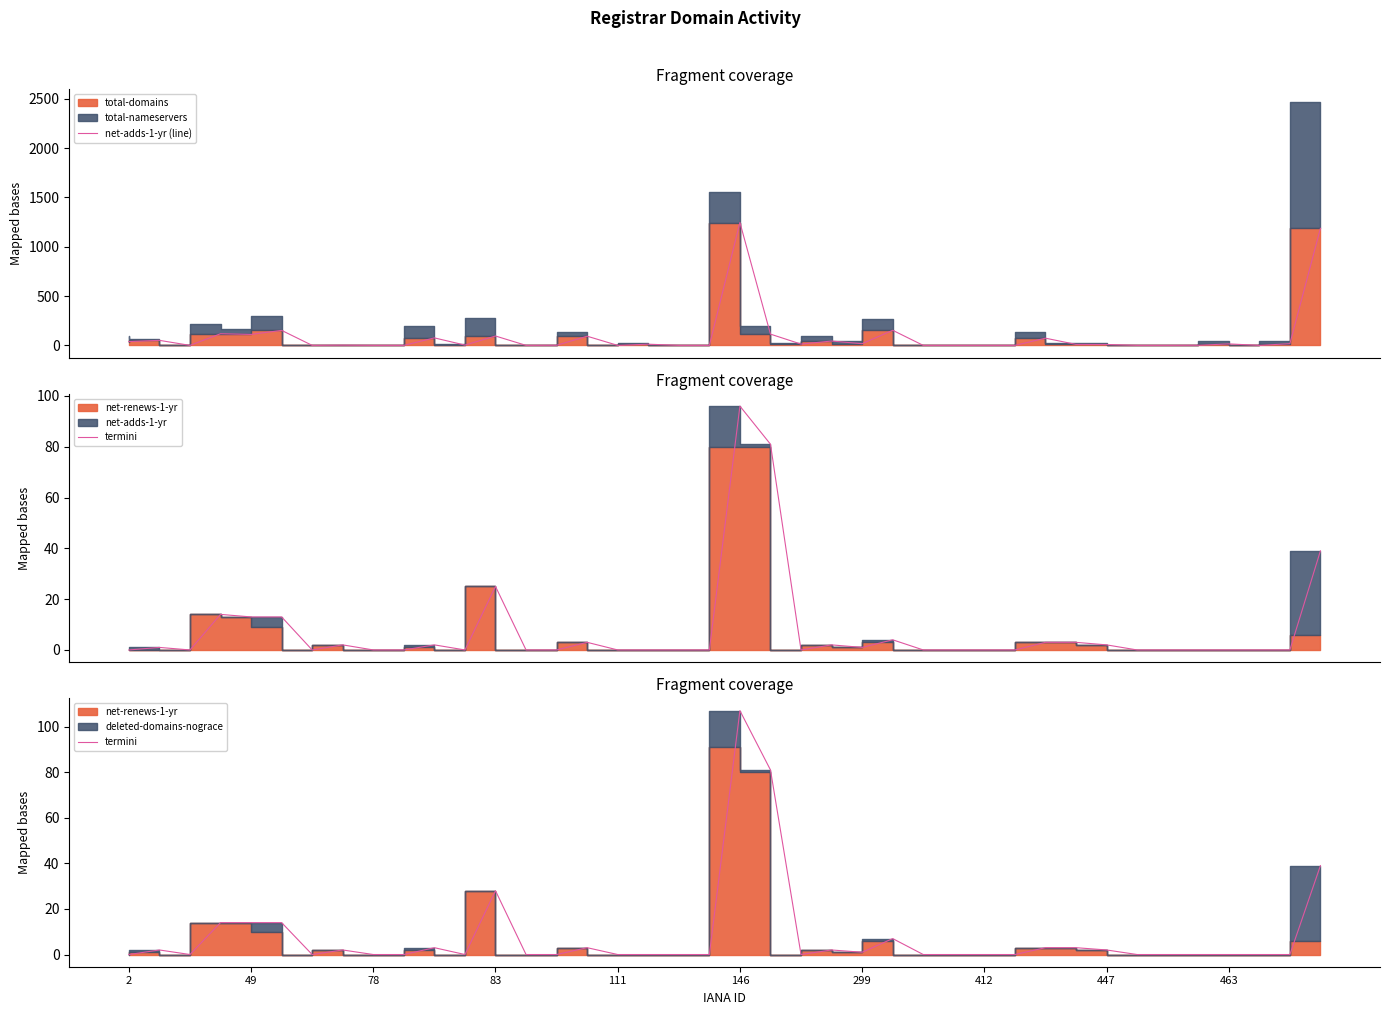

How many interior local valleys does the net-adds-1-yr (line) series have?

9